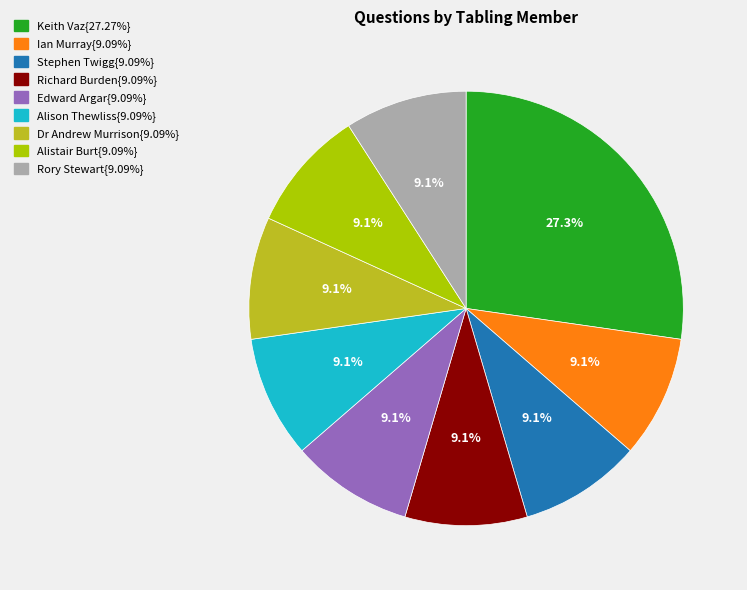

Does any single category account for the majority?

No